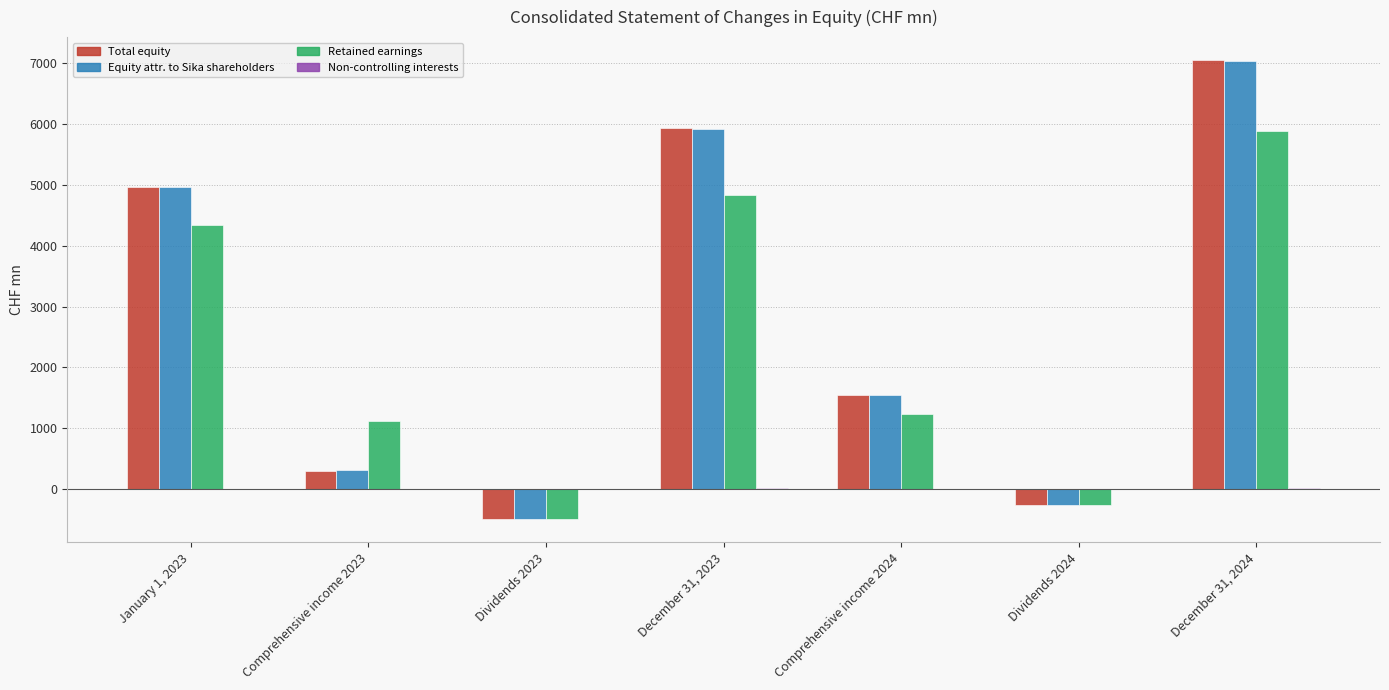

How many data points in Retained earnings are above 1236?

4